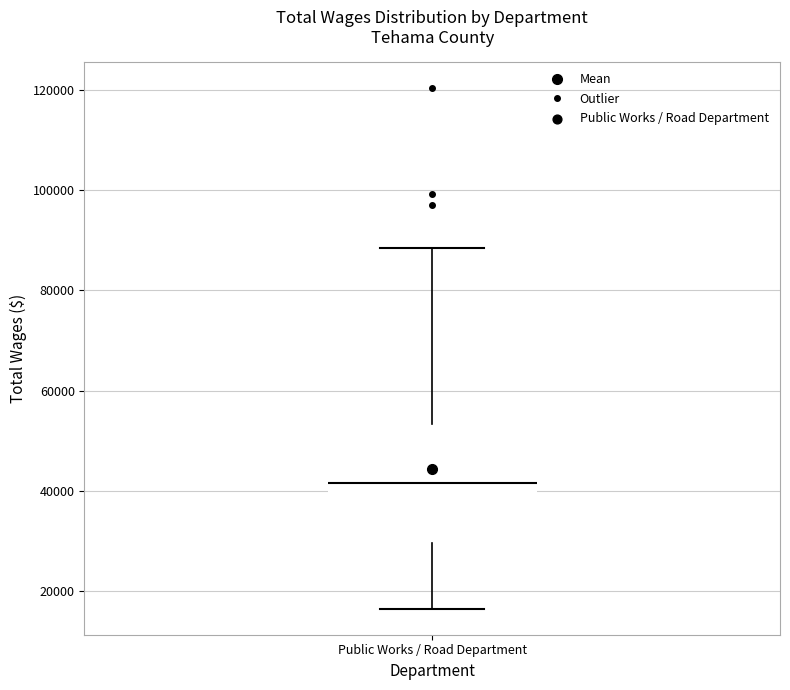

Read this box plot against the y-axis: the position of the median line, the range covered by the box, and the ends of both whiskers. The values are not printed on the chart, so give them approximately, as read against the axis.

median 42000, box 30000 to 54000, whiskers 16000 to 88000